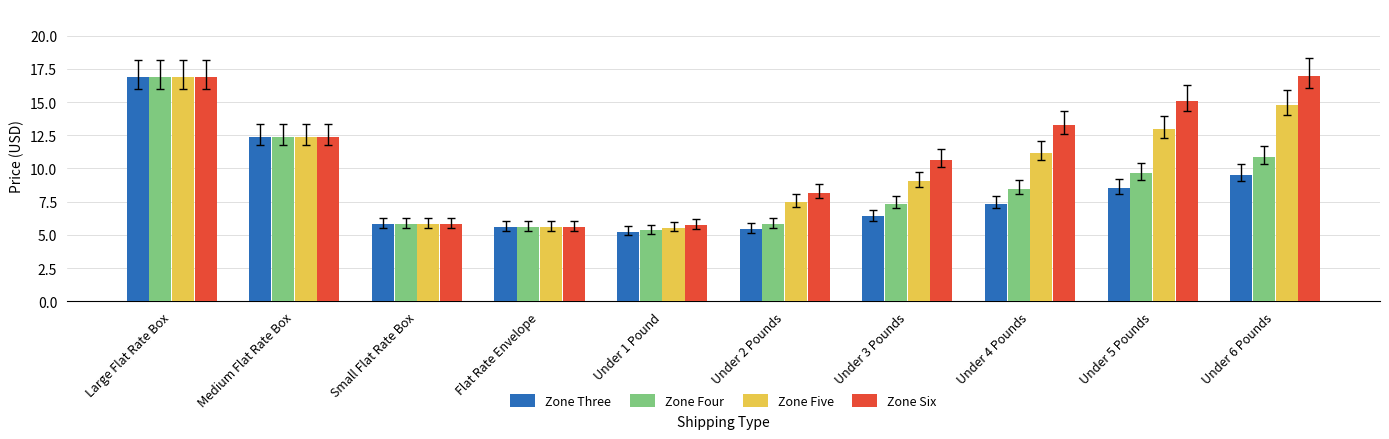

What is the sum of all Zone Three values?

83.1